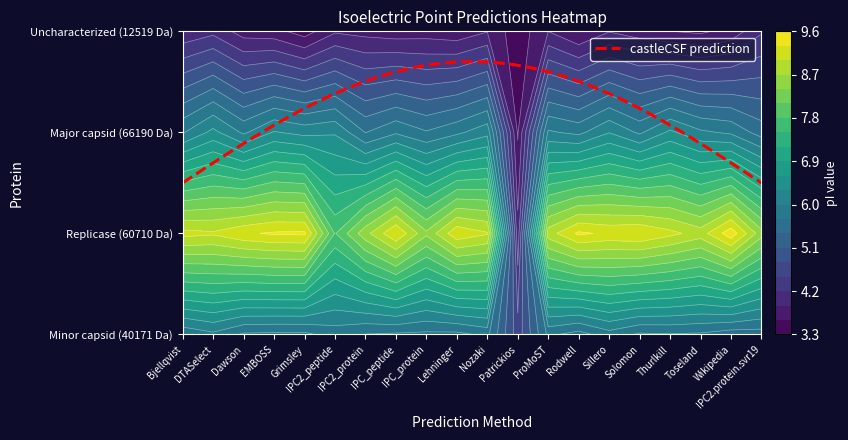

True or false: tr|A0A4P8W445|A0A4P8W445_9VIRU Minor ca has a value of 5.6 at 9.

True